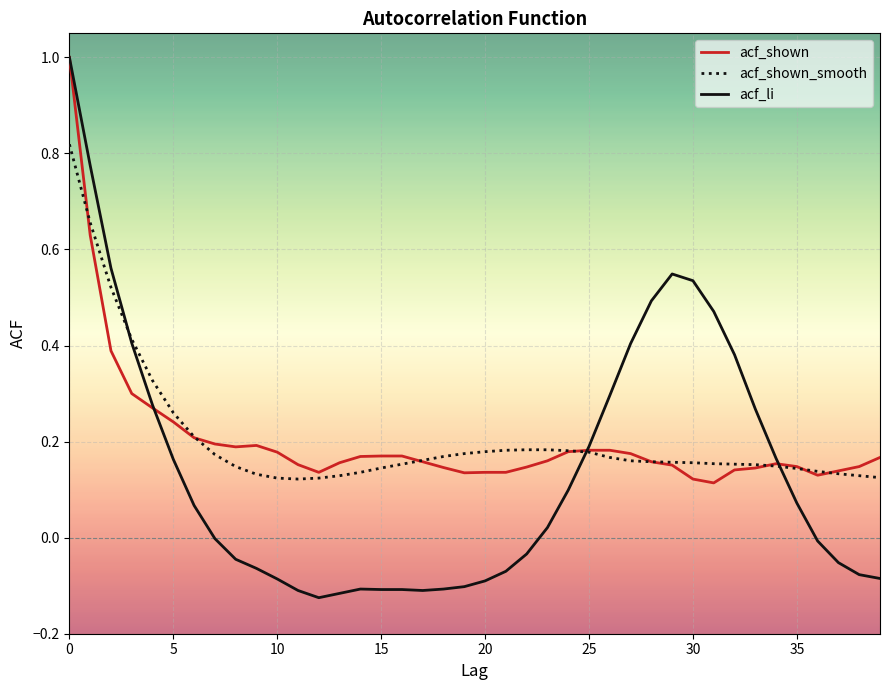

Which series has the largest range (max minus min)?

acf_li